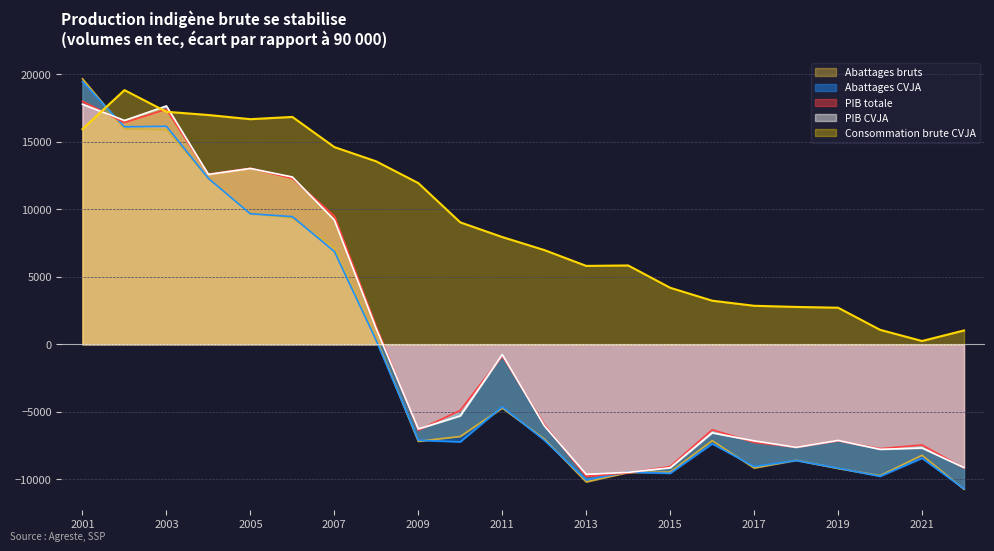

At which label does Abattages bruts first exceed -7001?

2001